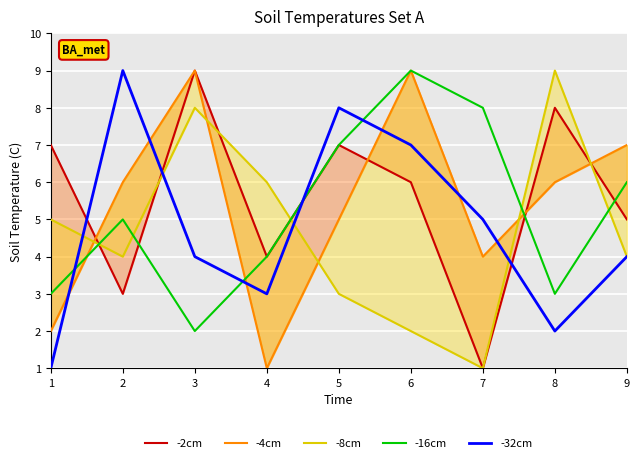

Where is the first local minimum for -2cm?

2